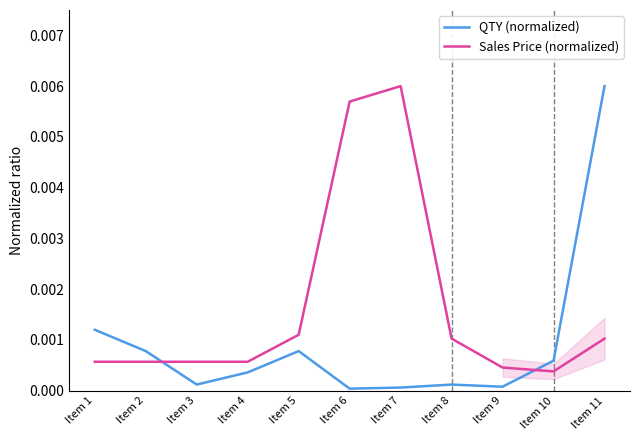

Is this an area chart (filled region under the line)?

No